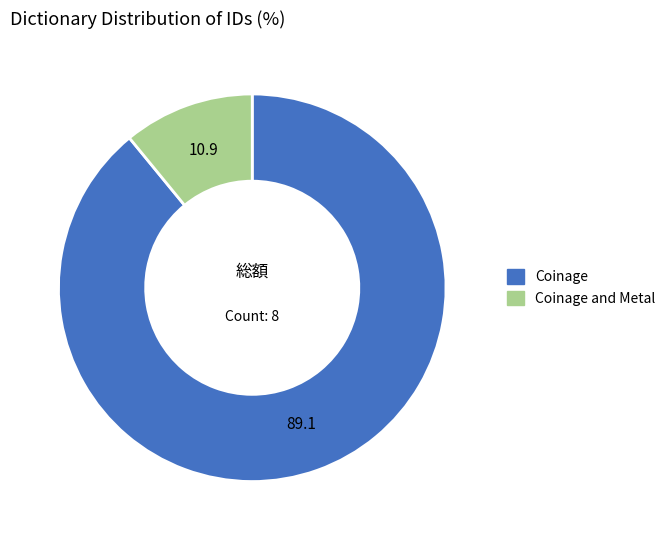

Does any single category account for the majority?

Yes